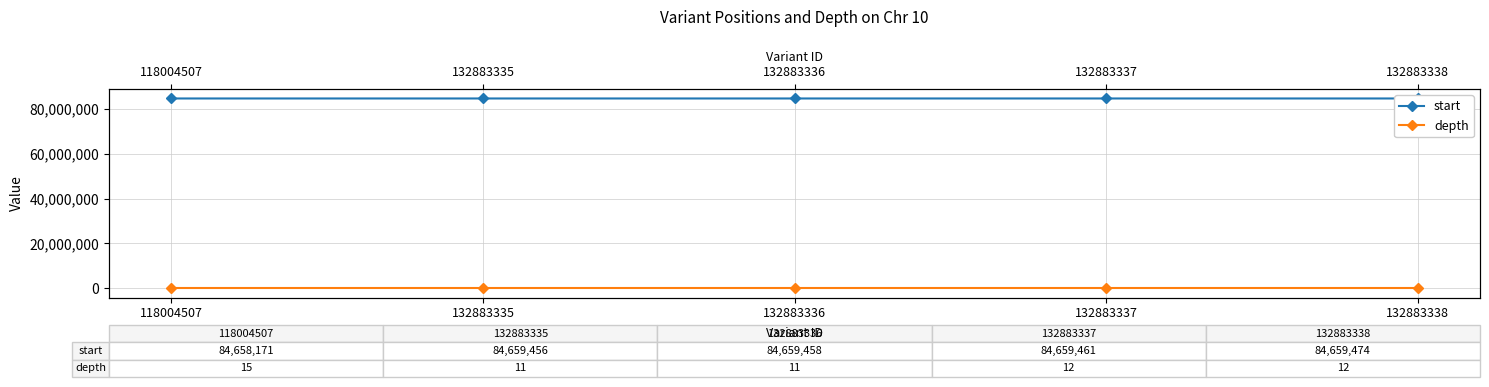

Reading left to right, list all the values displayed in this chart.

start: 84658171	84659456	84659458	84659461	84659474
depth: 15	11	11	12	12